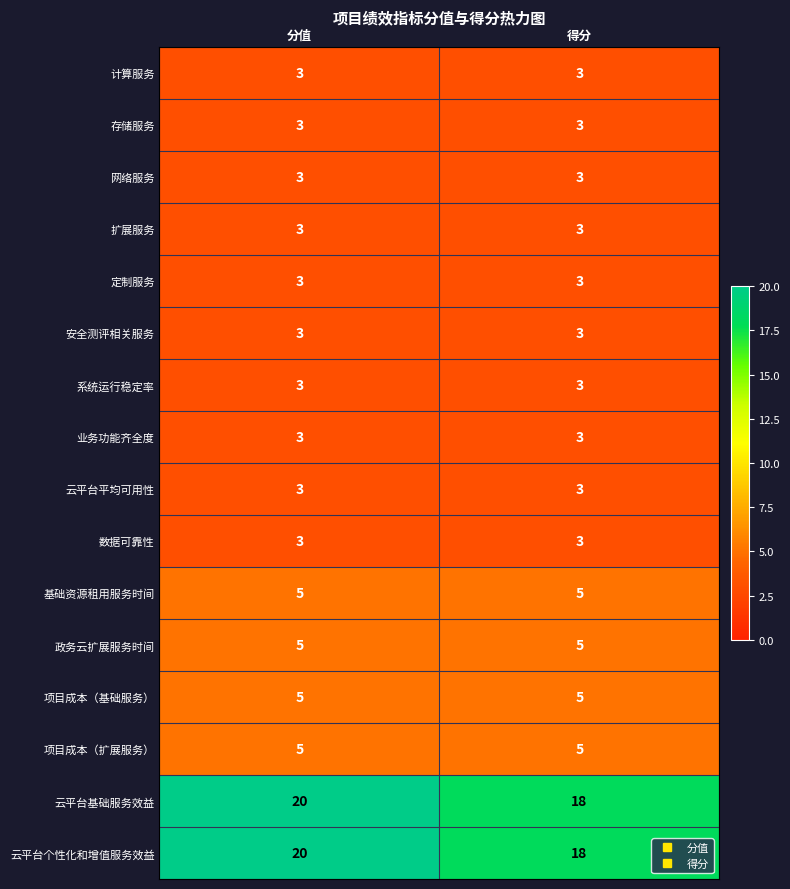

What is the maximum value for 系统运行稳定率?

3